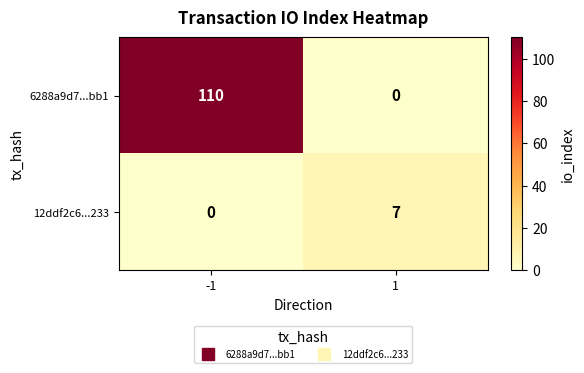

The 6288a9d7...bb1 series shows 66 at -1. True or false?

False